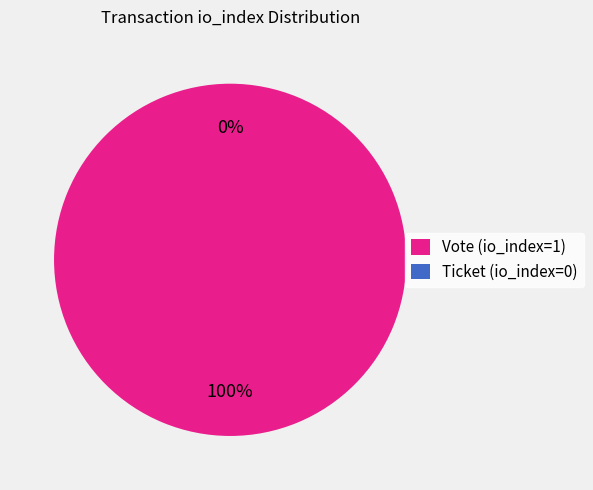

How many slices are in this pie chart?

2